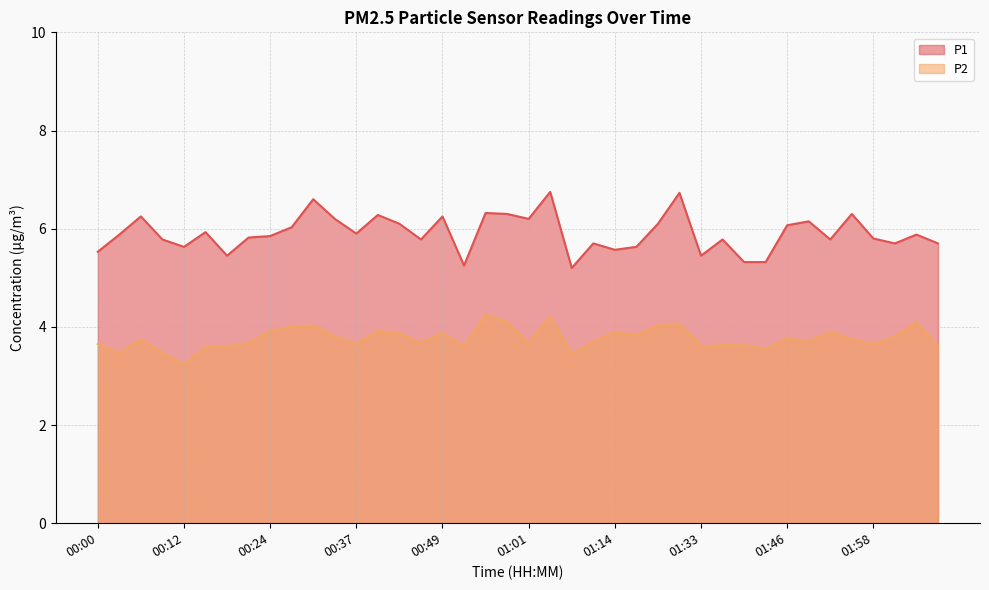

Reading right to left, extract all data points from this chart.

P1: 02:07=5.7	02:04=5.9	02:01=5.7	01:58=5.8	01:55=6.3	01:52=5.8	01:49=6.2	01:46=6.1	01:42=5.3	01:39=5.3	01:36=5.8	01:33=5.5	01:30=6.7	01:21=6.1	01:17=5.6	01:14=5.6	01:11=5.7	01:08=5.2	01:04=6.8	01:01=6.2	00:58=6.3	00:55=6.3	00:52=5.2	00:49=6.2	00:46=5.8	00:43=6.1	00:40=6.3	00:37=5.9	00:34=6.2	00:31=6.6	00:27=6.0	00:24=5.8	00:21=5.8	00:18=5.5	00:15=5.9	00:12=5.6	00:09=5.8	00:06=6.2	00:03=5.9	00:00=5.5
P2: 02:07=3.6	02:04=4.1	02:01=3.8	01:58=3.6	01:55=3.8	01:52=3.9	01:49=3.7	01:46=3.8	01:42=3.5	01:39=3.6	01:36=3.6	01:33=3.6	01:30=4.1	01:21=4.0	01:17=3.8	01:14=3.9	01:11=3.7	01:08=3.5	01:04=4.2	01:01=3.7	00:58=4.1	00:55=4.2	00:52=3.6	00:49=3.9	00:46=3.7	00:43=3.9	00:40=3.9	00:37=3.6	00:34=3.8	00:31=4.0	00:27=4.0	00:24=3.9	00:21=3.7	00:18=3.6	00:15=3.6	00:12=3.2	00:09=3.5	00:06=3.8	00:03=3.5	00:00=3.6